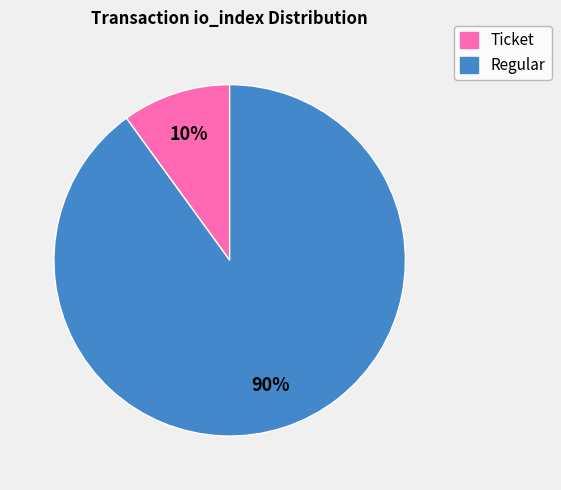

How many segments does this pie chart have?

2